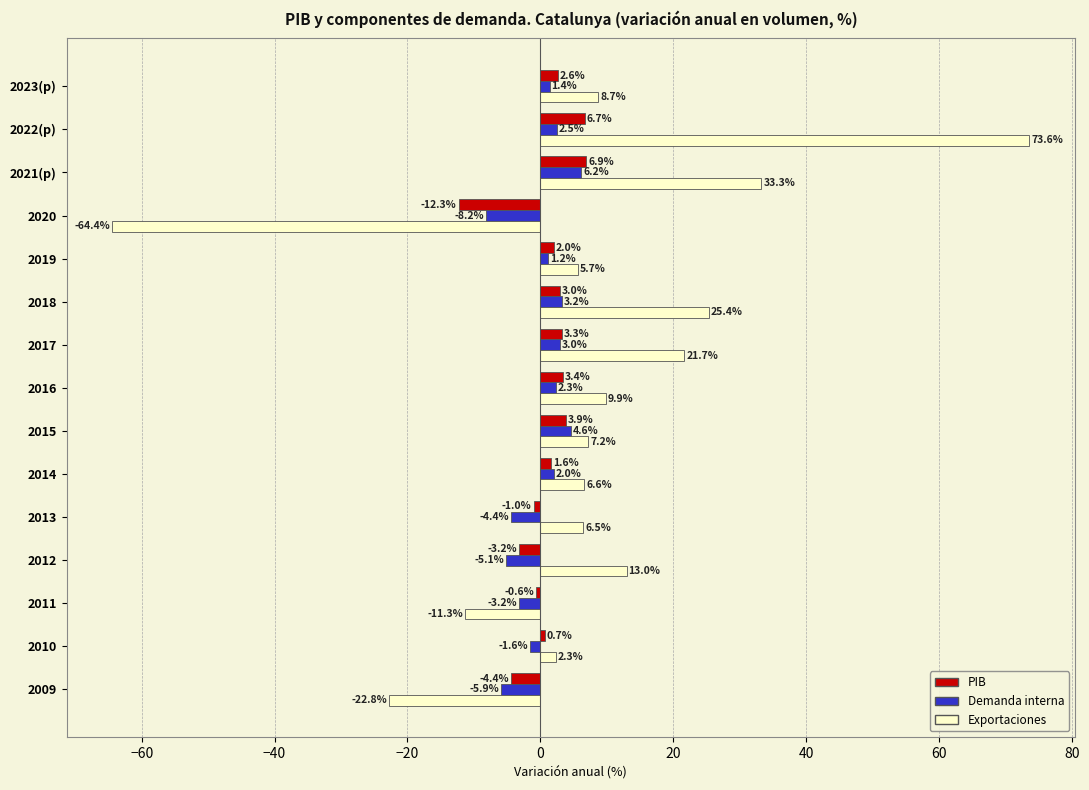

What is the smallest value displayed?

-64.4